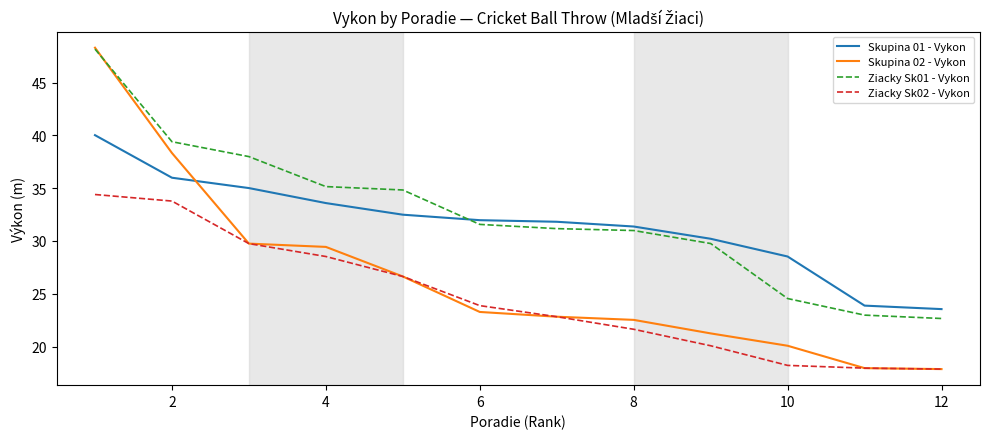

What is the minimum value shown in the chart?

17.9